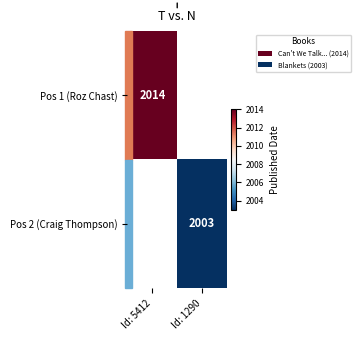

The Pos 1 (Roz Chast) series shows 2014 at Id: 5412. True or false?

True